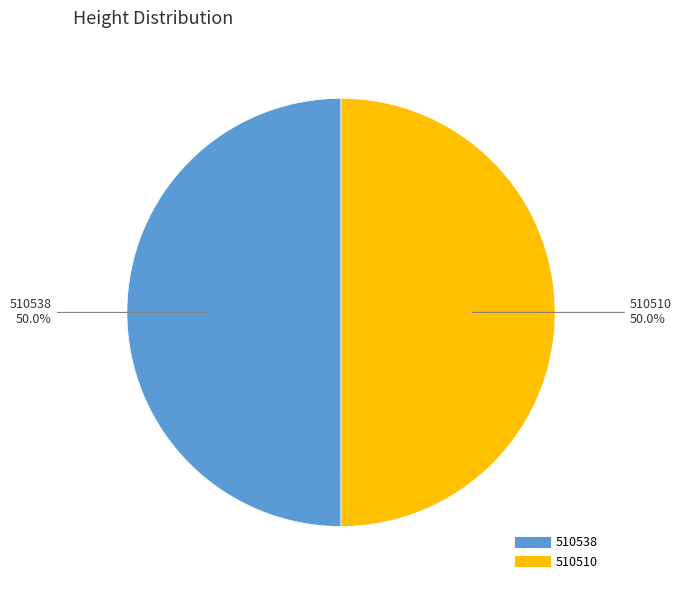

What percentage is NOT represented by 510538?

50.0%